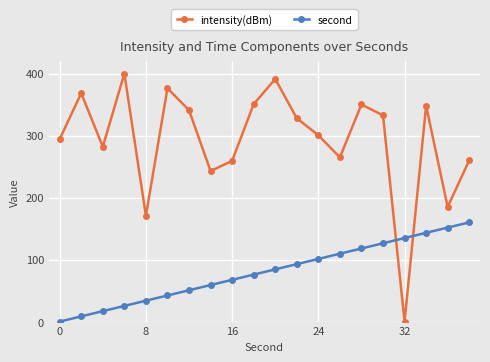

True or false: second has more than 2 points higher than both neighbors.

False